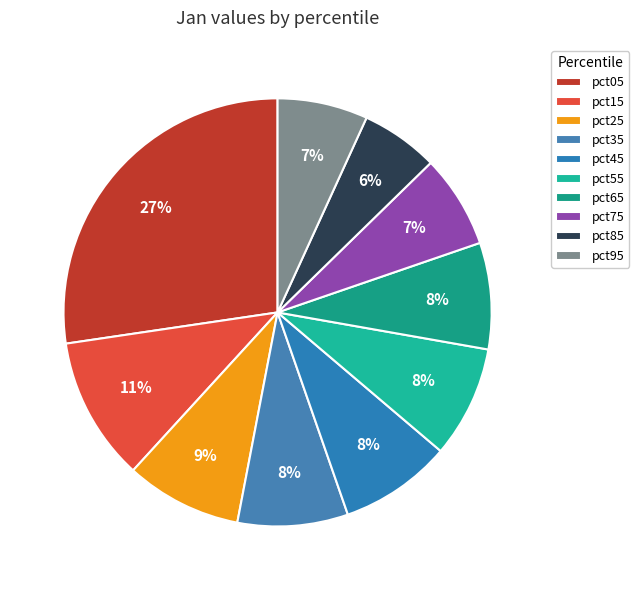

Is there a majority slice in this chart?

No